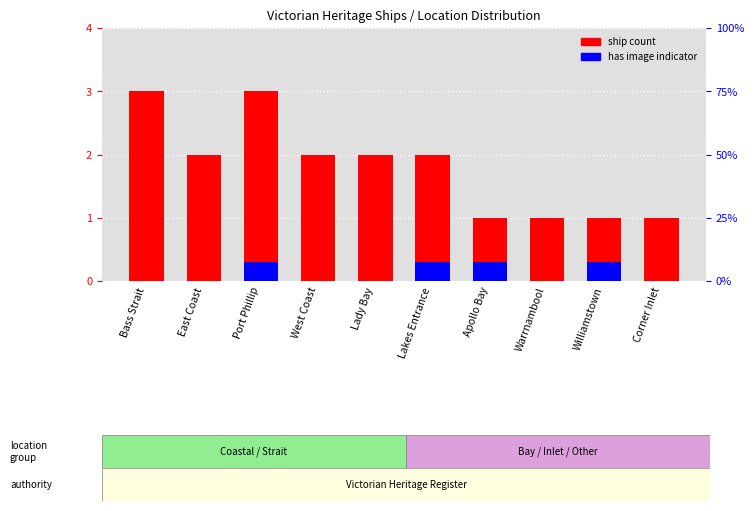

Is it true that the value at Warrnambool is 1?

True